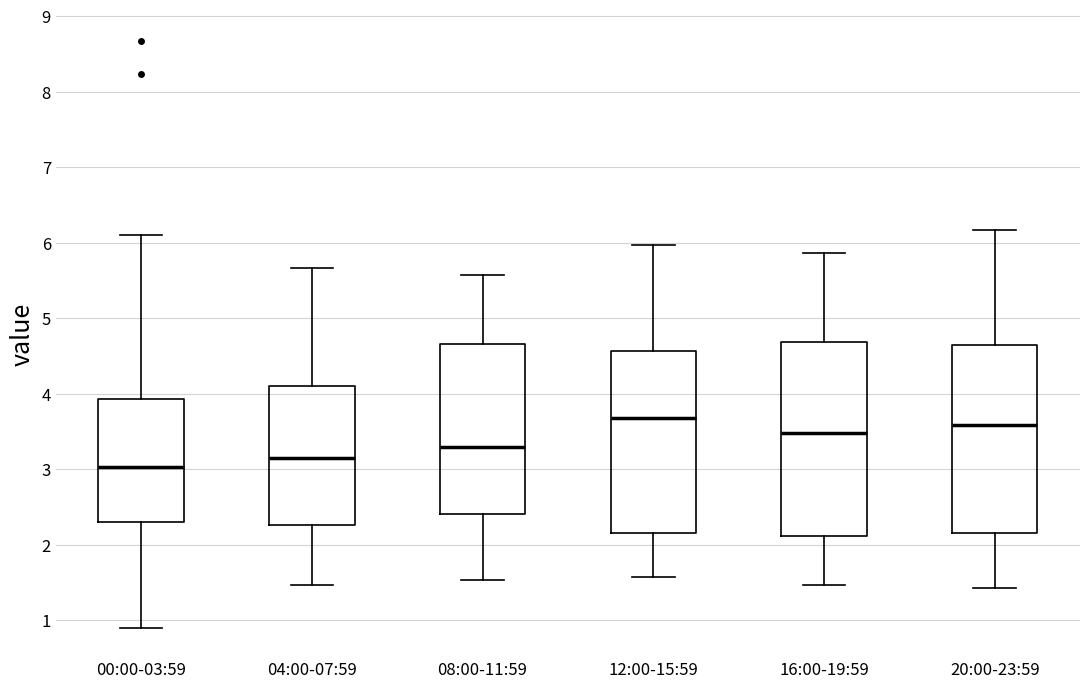

Which box has the lowest median line?

00:00-03:59